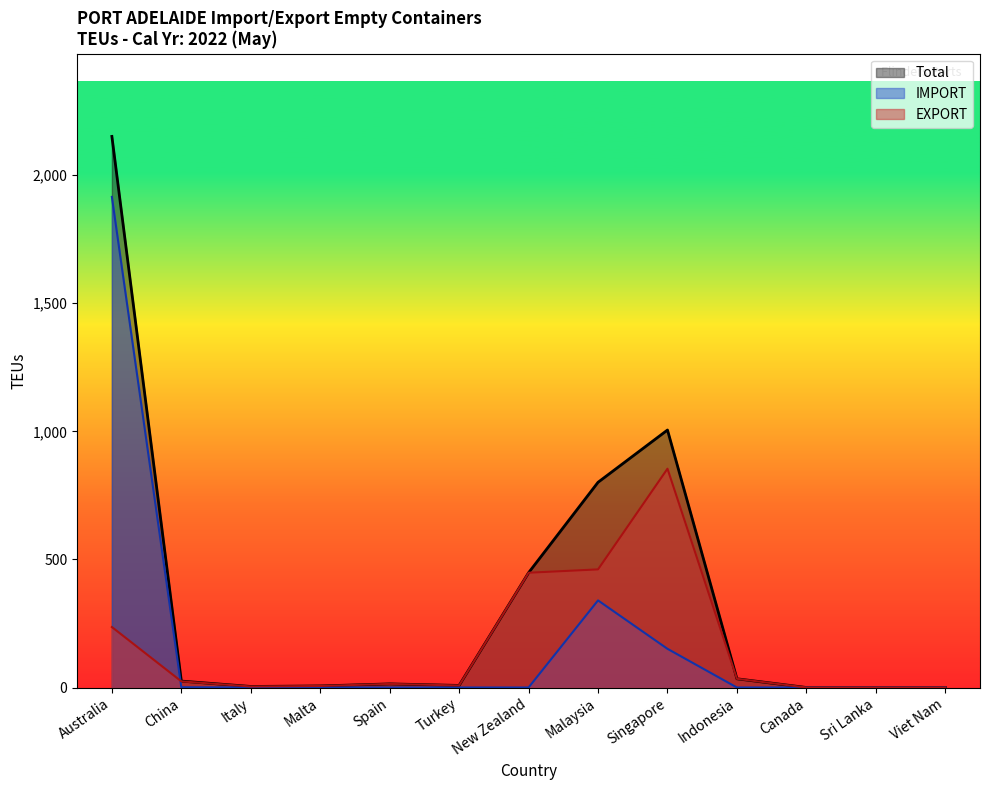

At which label is IMPORT closest to 957?

Malaysia